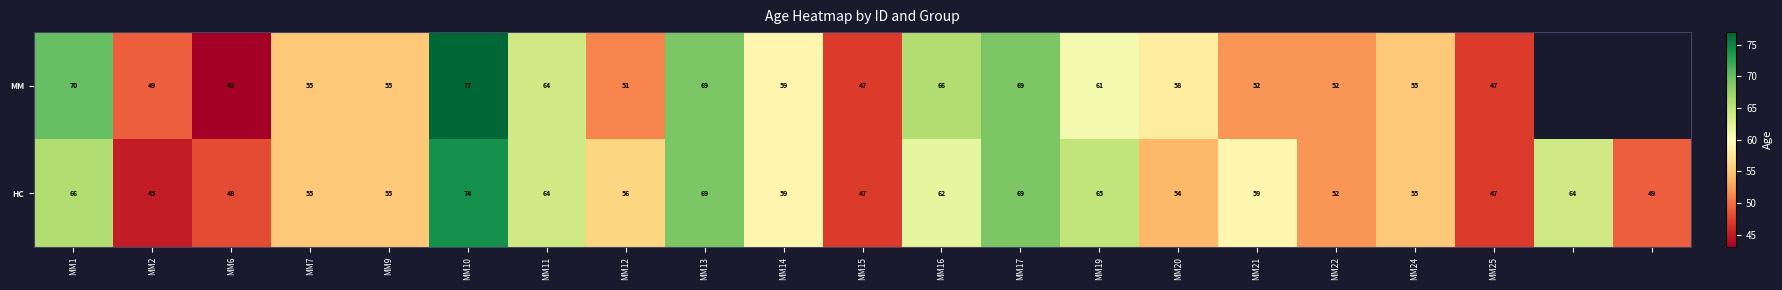

How many data points in HC are less than 56?

10